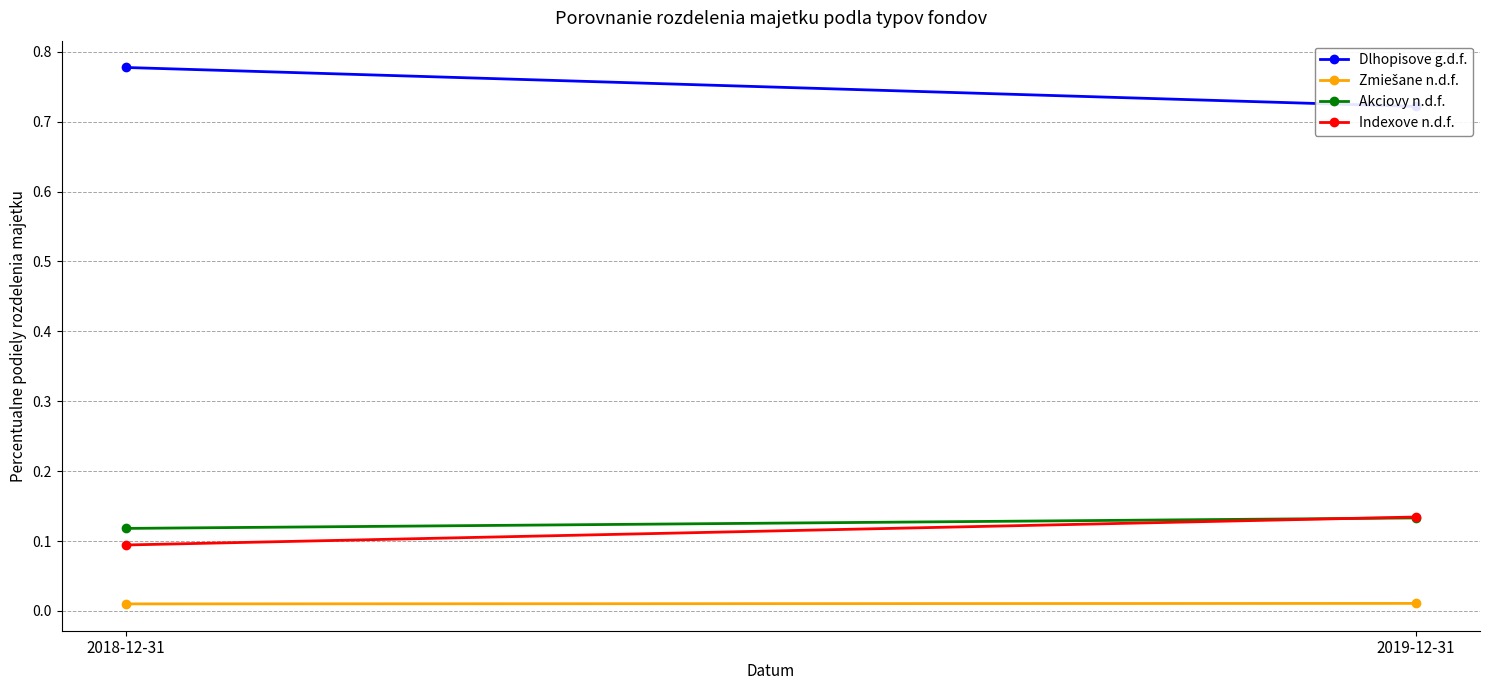

Rank the categories by Zmiešane n.d.f. value from lowest to highest.

2018-12-31, 2019-12-31